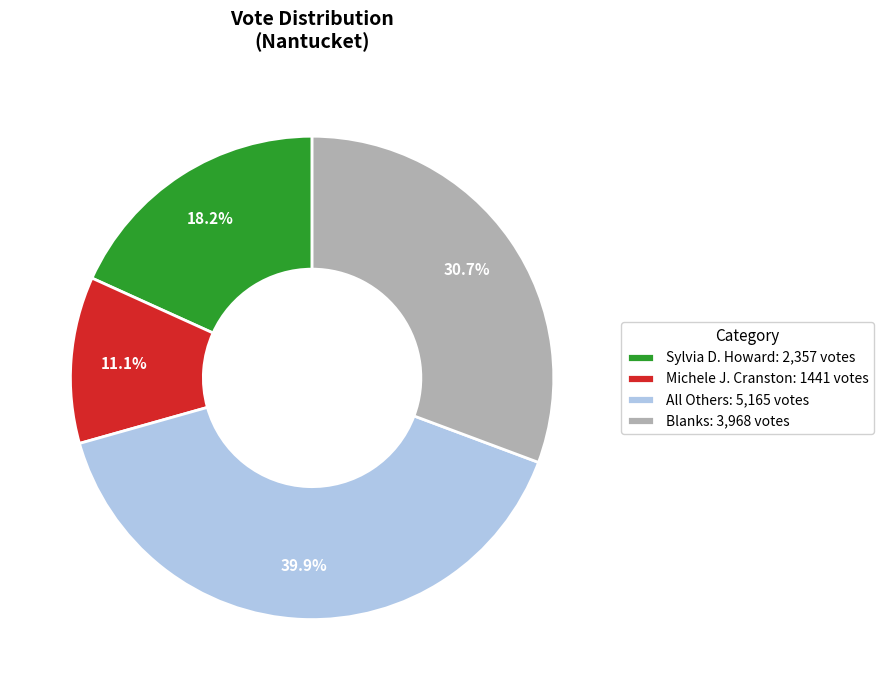

How many segments does this pie chart have?

4